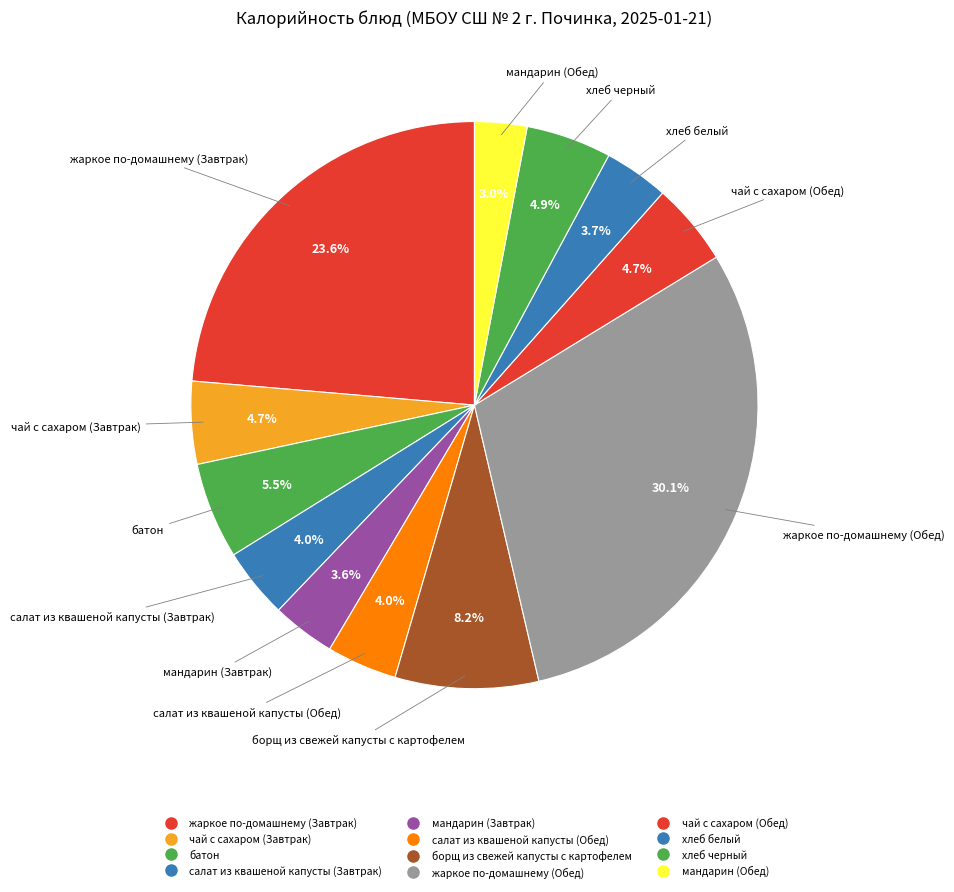

What portion of the pie excludes хлеб черный?

95.1%